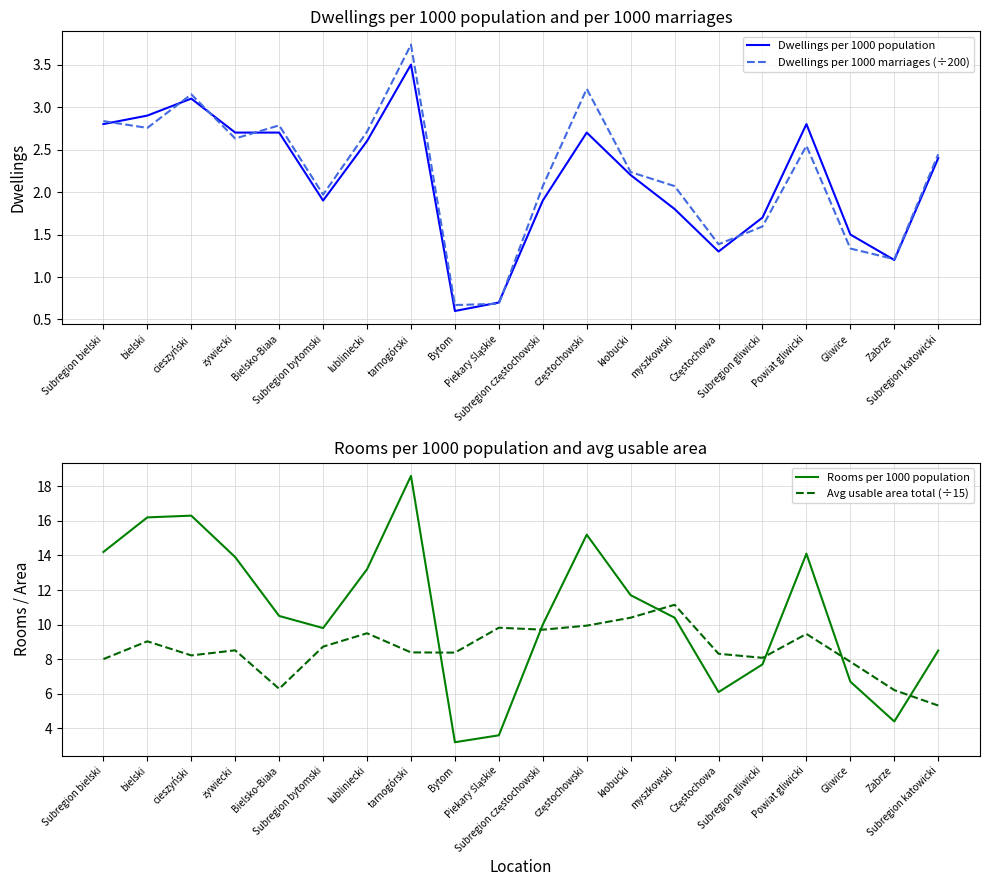

At which label does Avg usable area total (÷15) first exceed 8?

Subregion bielski